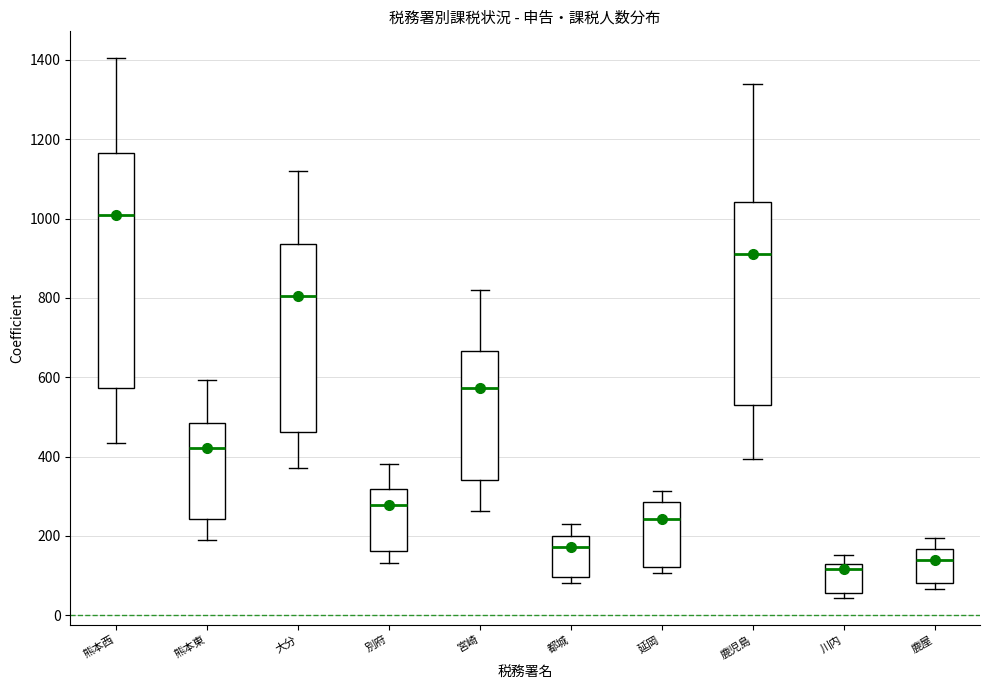

Comparing the boxes themselves (not the whiskers), which one is the tallest?

熊本西